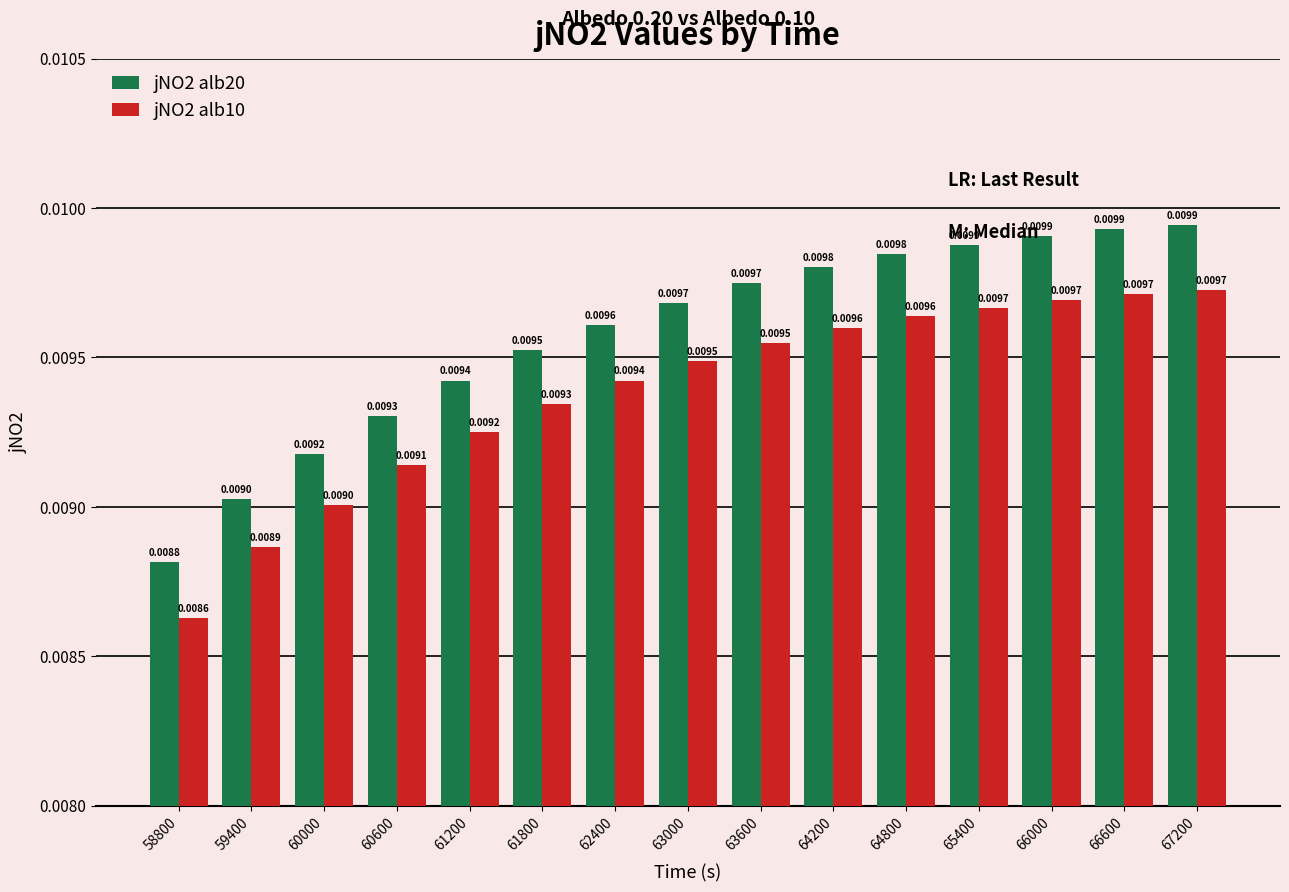

Rank the series at 60000 from lowest to highest value.

jNO2 alb10, jNO2 alb20